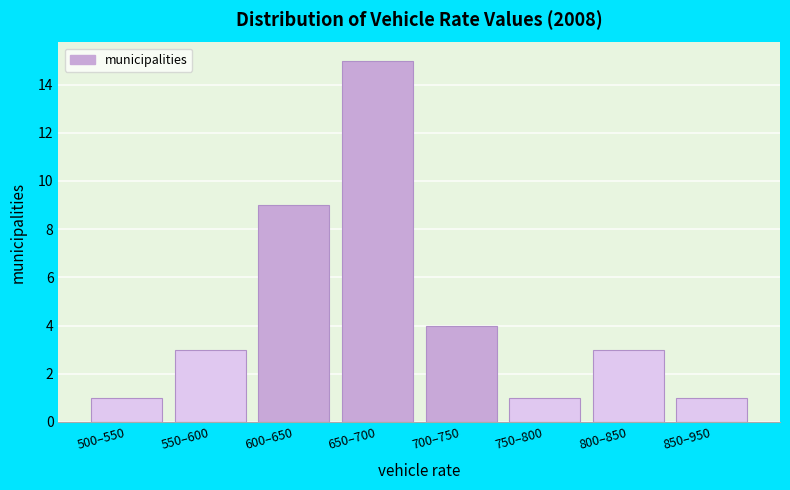

Reading right to left, list all the values displayed in this chart.

850–950=1	800–850=3	750–800=1	700–750=4	650–700=15	600–650=9	550–600=3	500–550=1